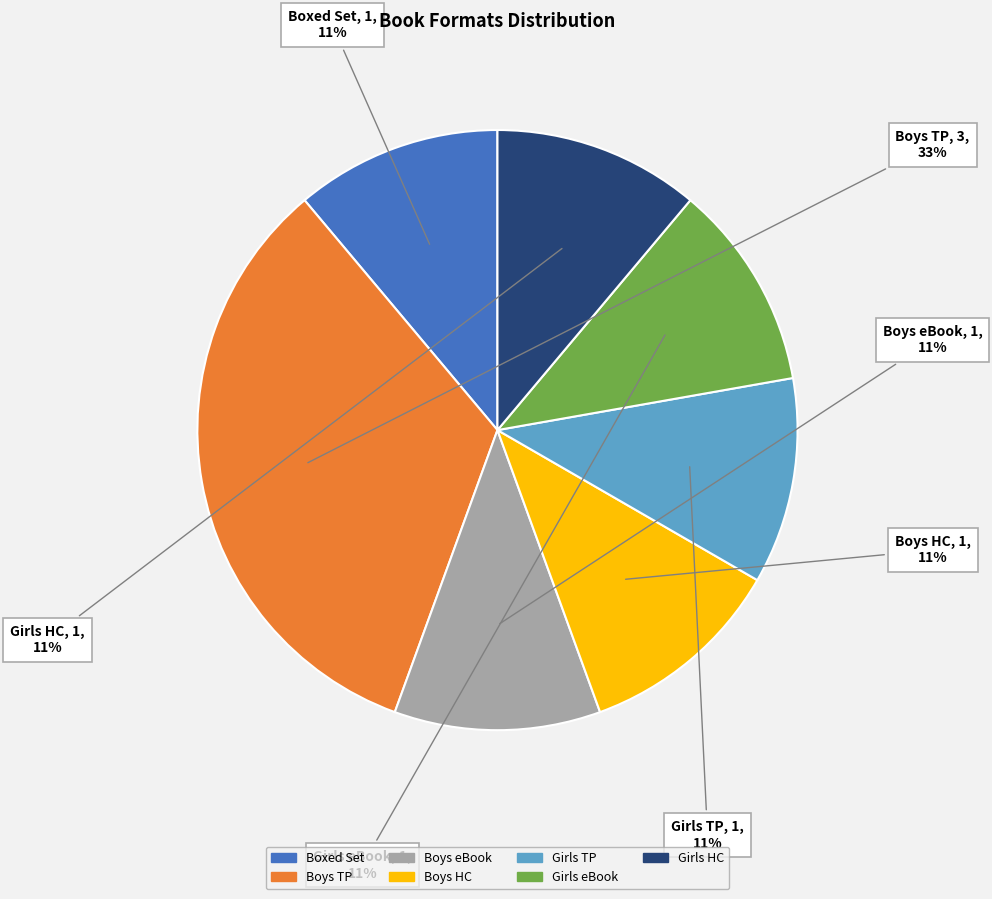

How many segments does this pie chart have?

7